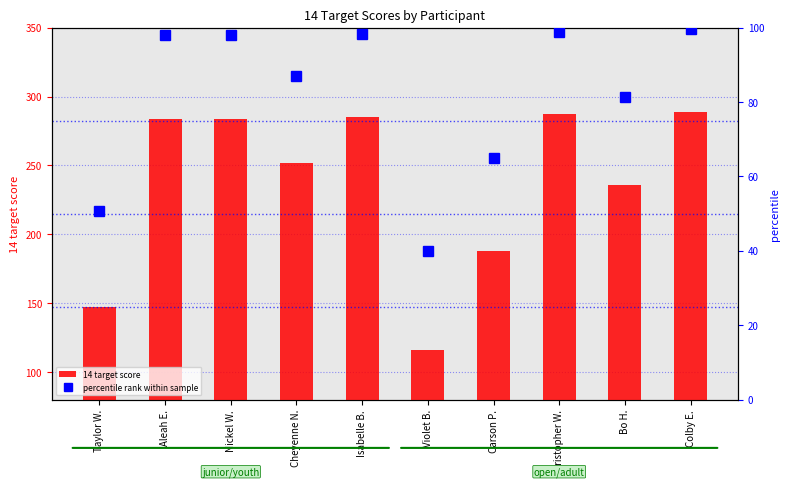

What is the difference between the maximum and minimum values in the percentile rank within sample series?

59.7